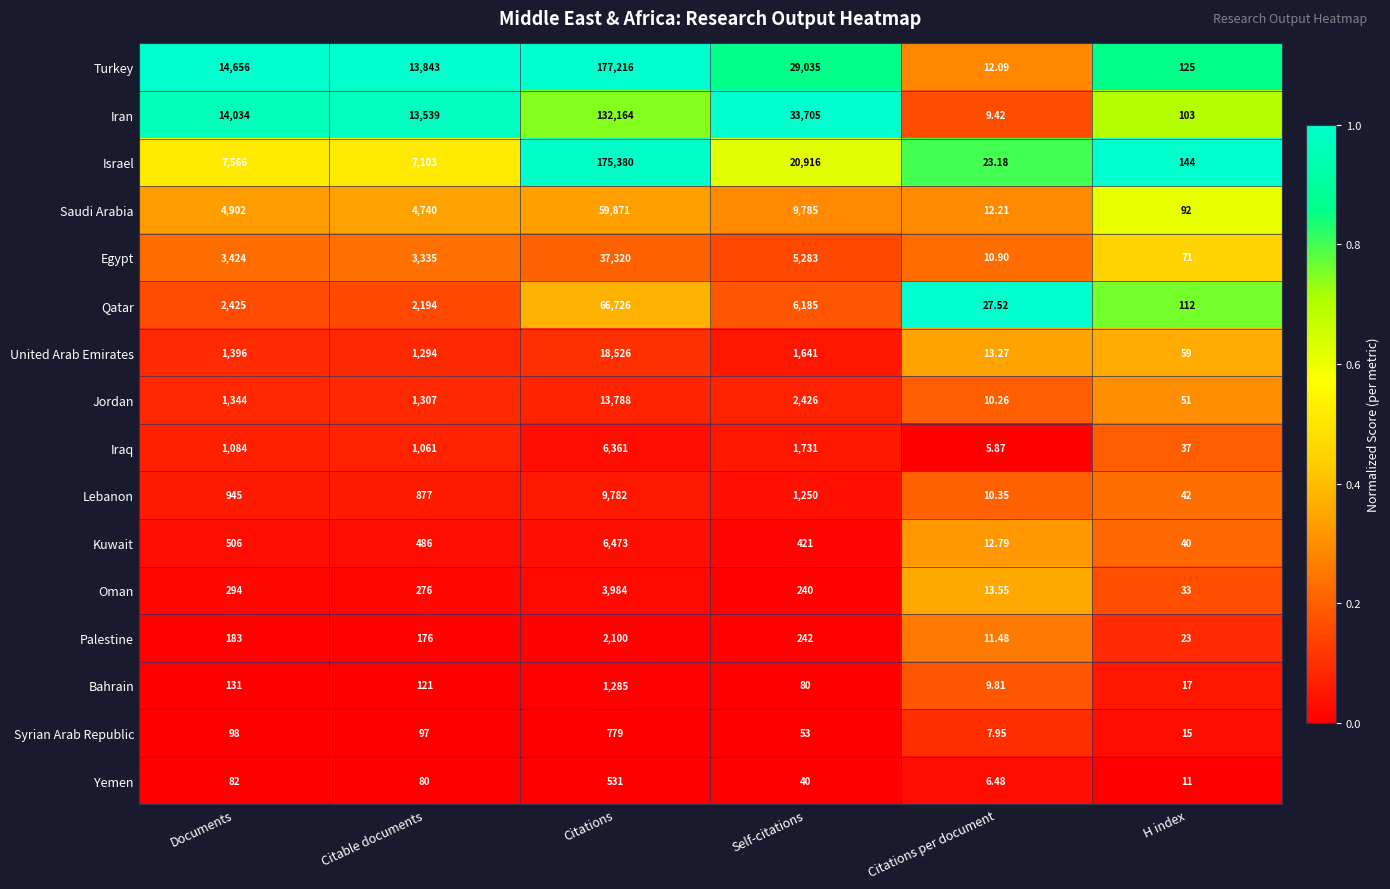

What is the difference between the highest and lowest values at Citable documents?

13763.0